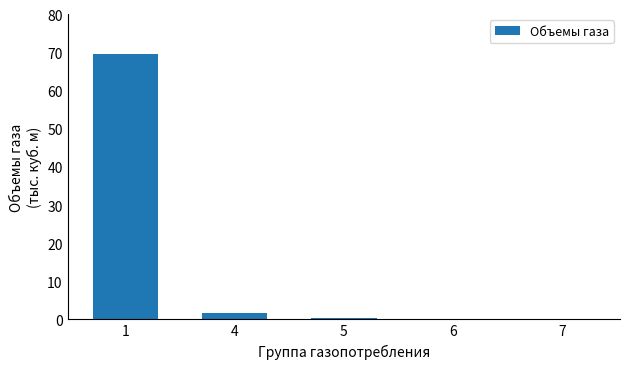

Is it true that the value at 1 is 69.7?

True